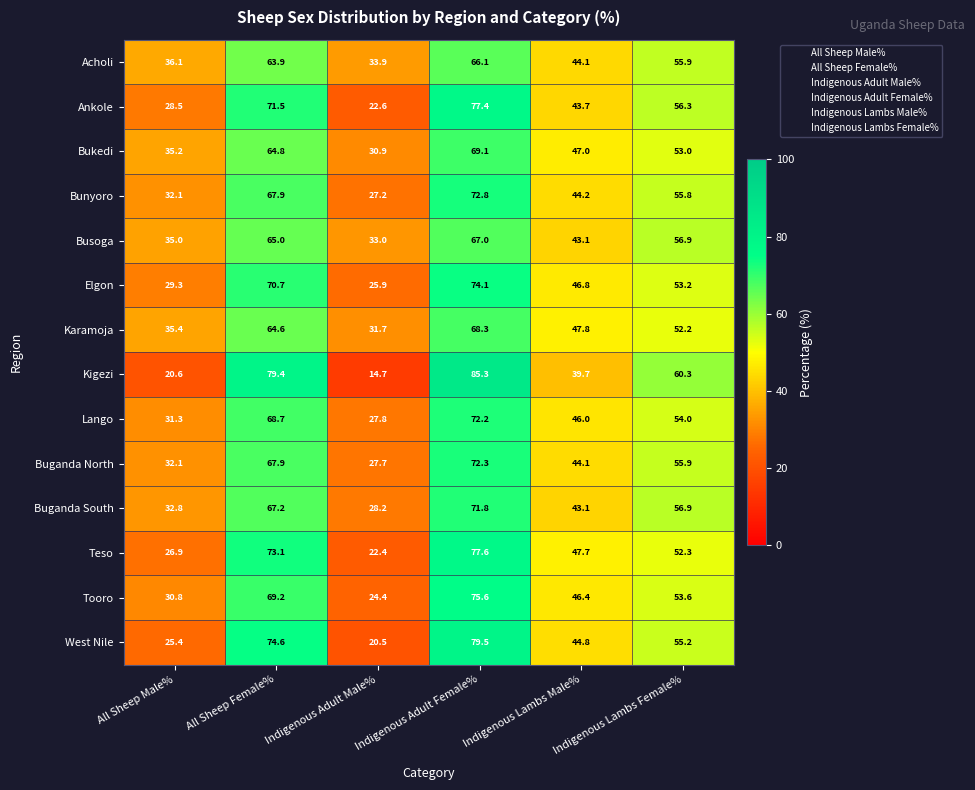

What is the total value across all series at Indigenous Adult Female%?

1029.1